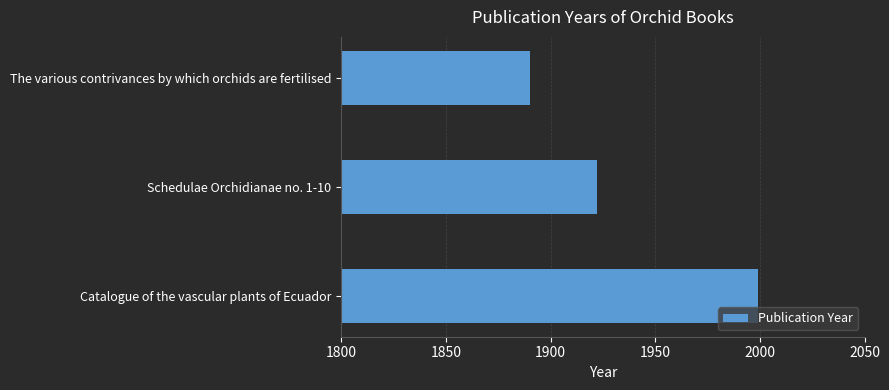

What is the minimum value shown in the chart?

1890